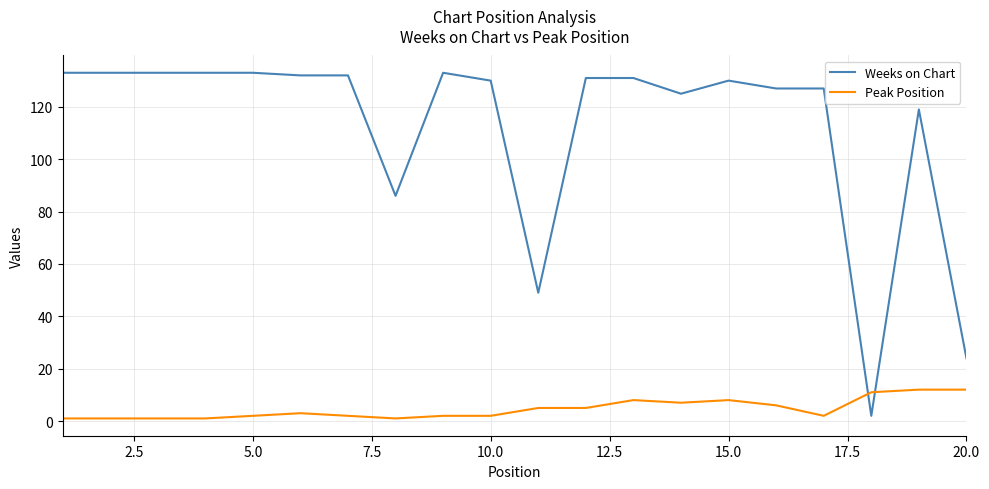

Rank the series by their average value, from highest to lowest.

Weeks on Chart, Peak Position